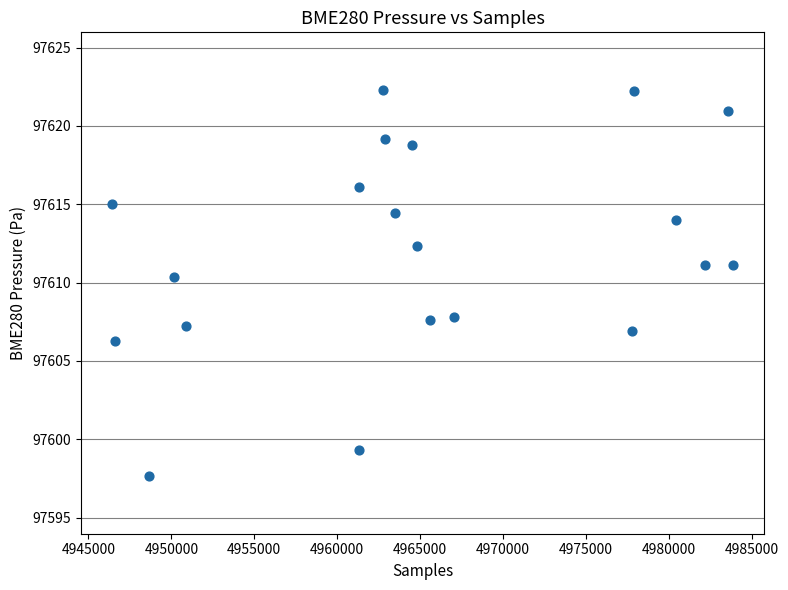

What is the range of Y values (max minus min)?

24.6